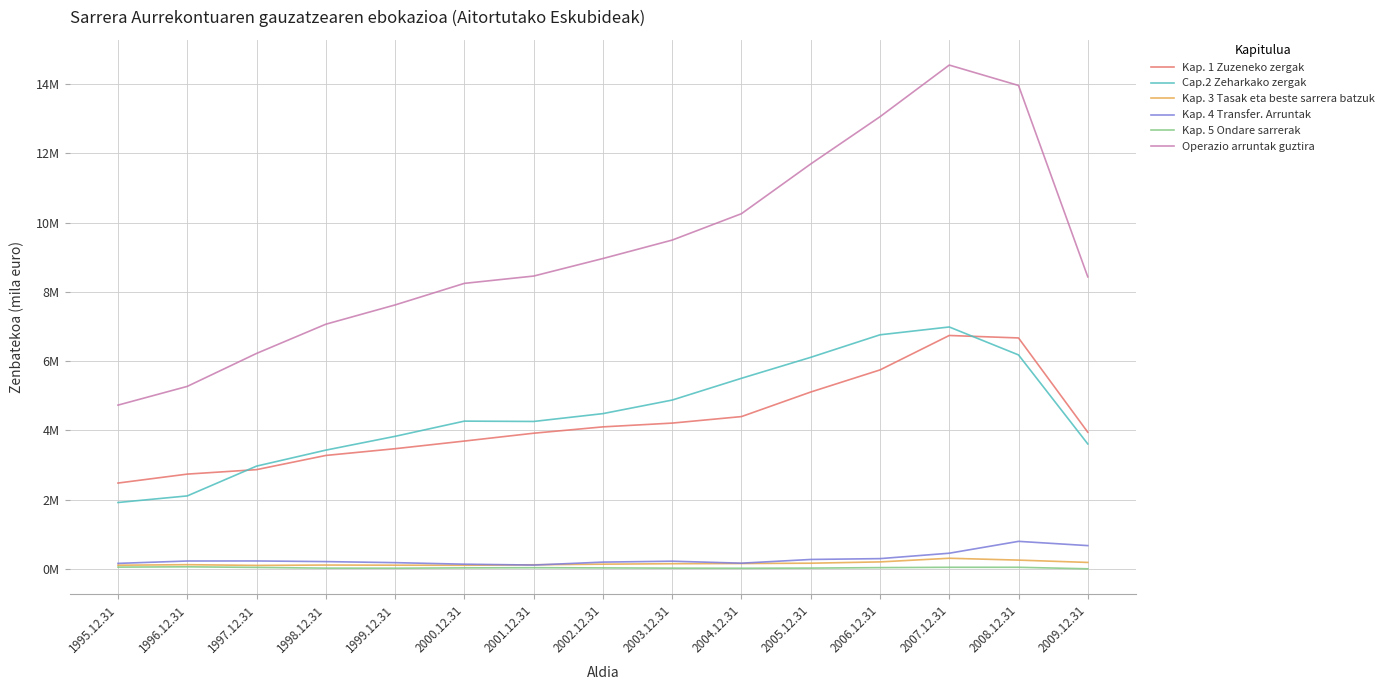

List the series in order of their peak value, lowest first.

Kap. 5 Ondare sarrerak, Kap. 3 Tasak eta beste sarrera batzuk, Kap. 4 Transfer. Arruntak, Kap. 1 Zuzeneko zergak, Cap.2 Zeharkako zergak, Operazio arruntak guztira